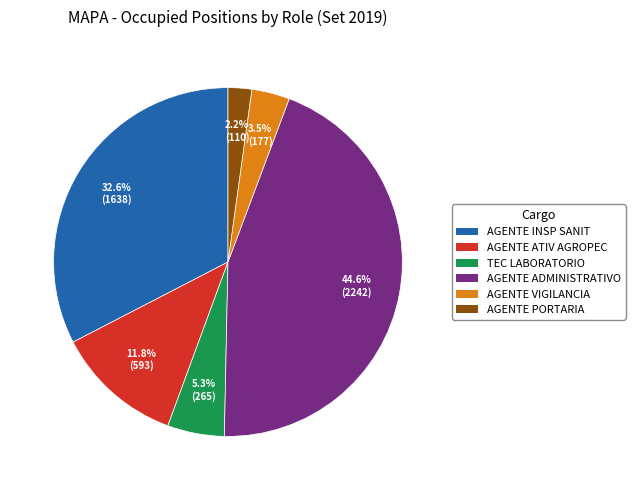

Combined, do AGENTE PORTARIA and AGENTE VIGILANCIA account for over 50%?

No